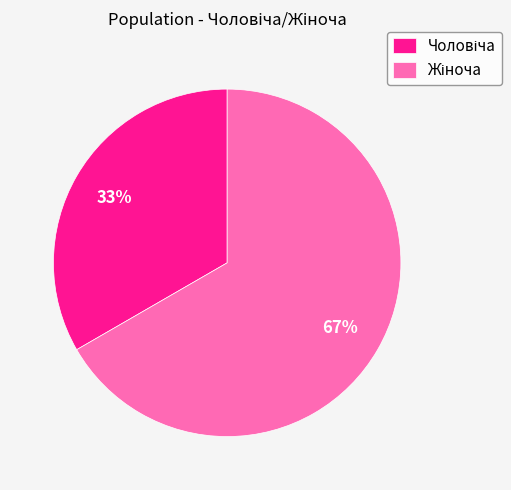

How many segments does this pie chart have?

2